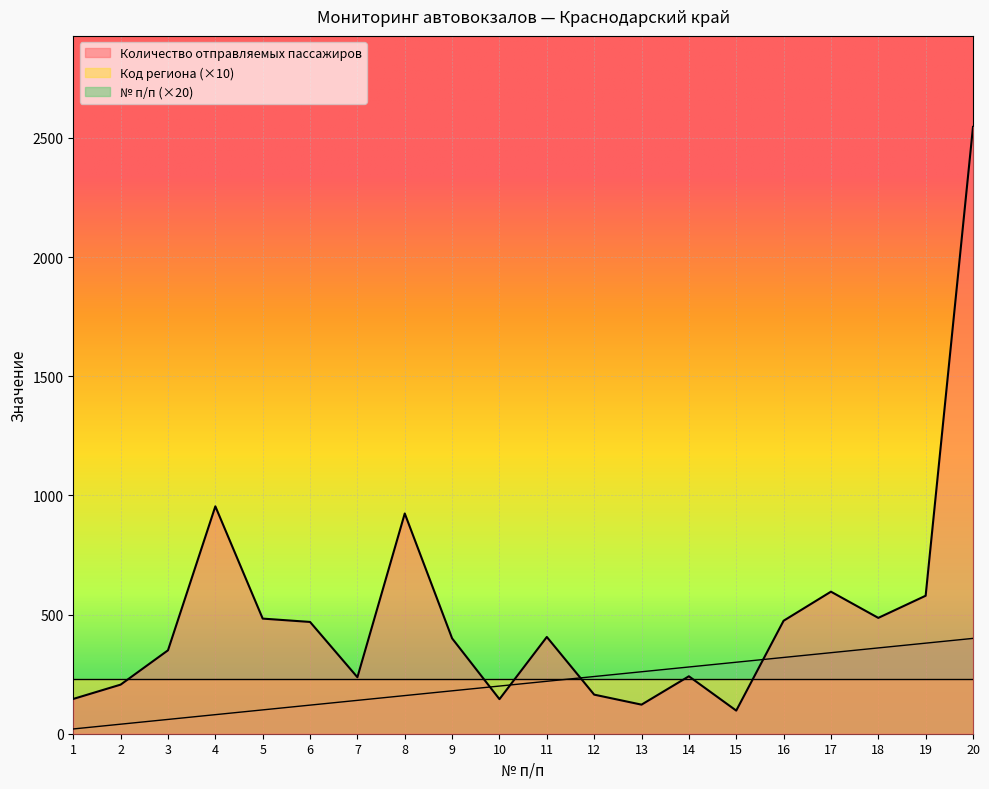

The value of Количество отправляемых пассажиров at 6 is 738. True or false?

False